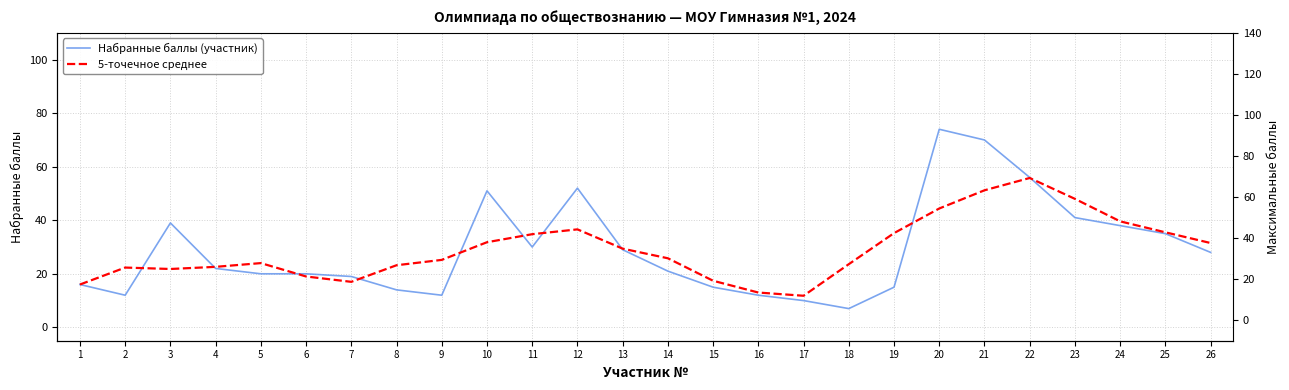

The value of Макс. баллы at 14 is 100.0. True or false?

True